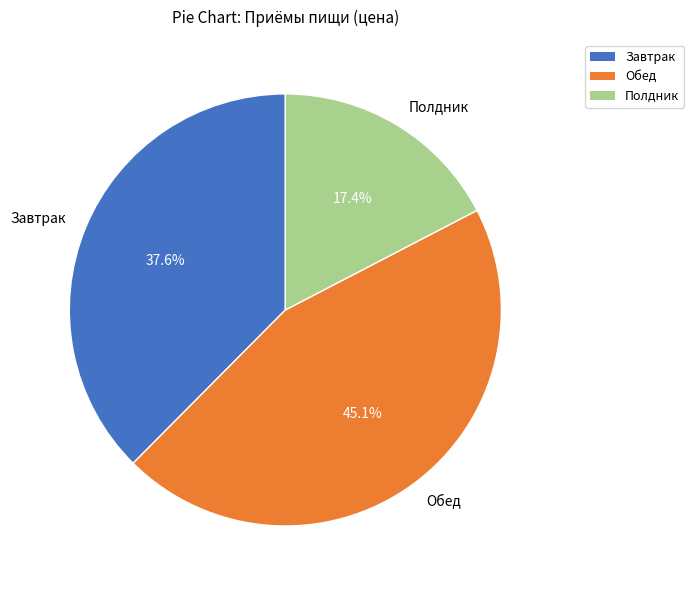

Which category has the biggest portion of the pie?

Обед